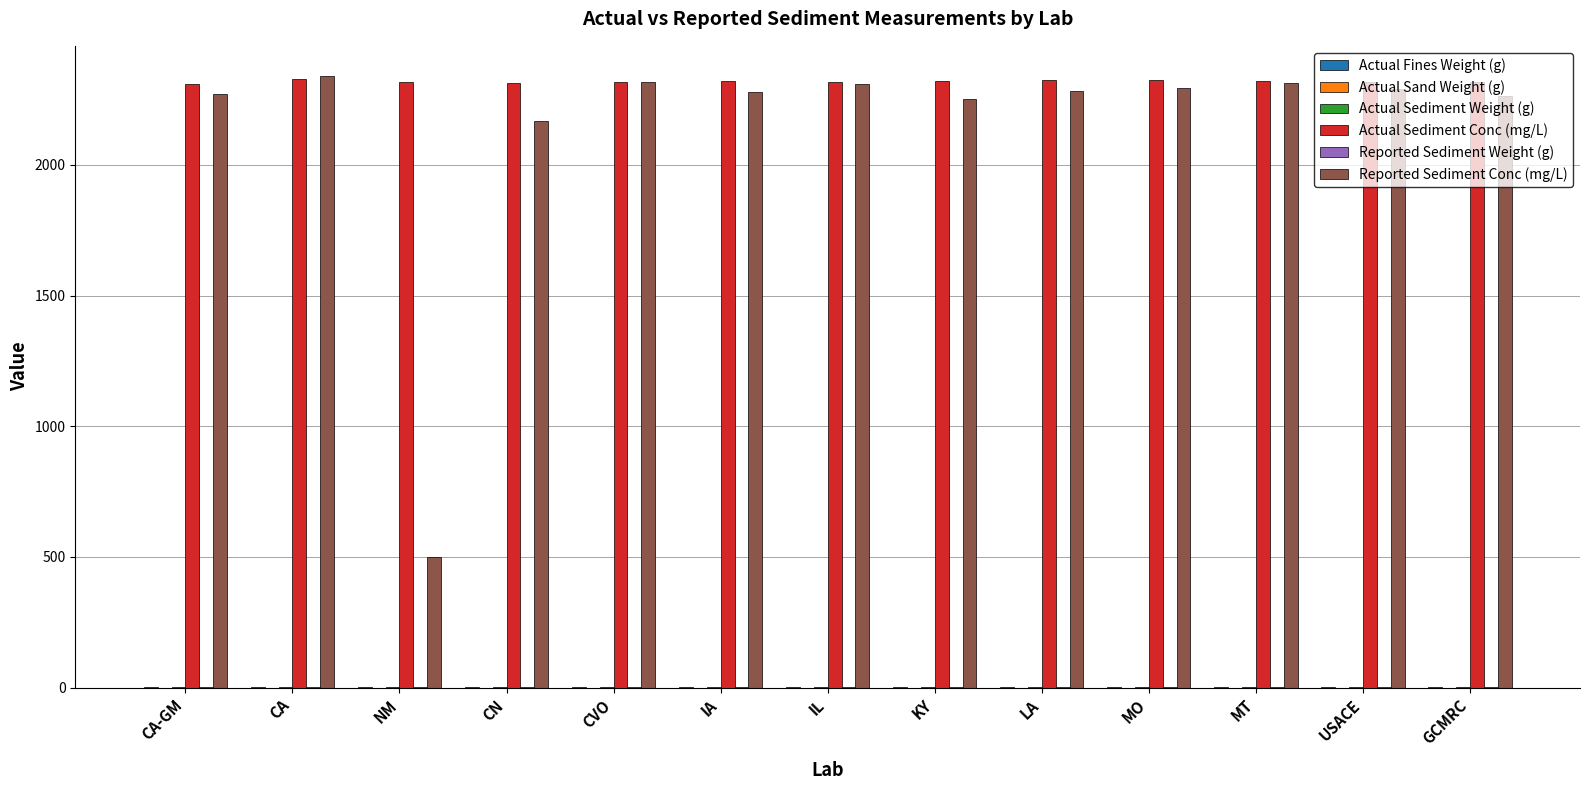

Which series has the largest total across all categories?

Actual Sediment Conc (mg/L)